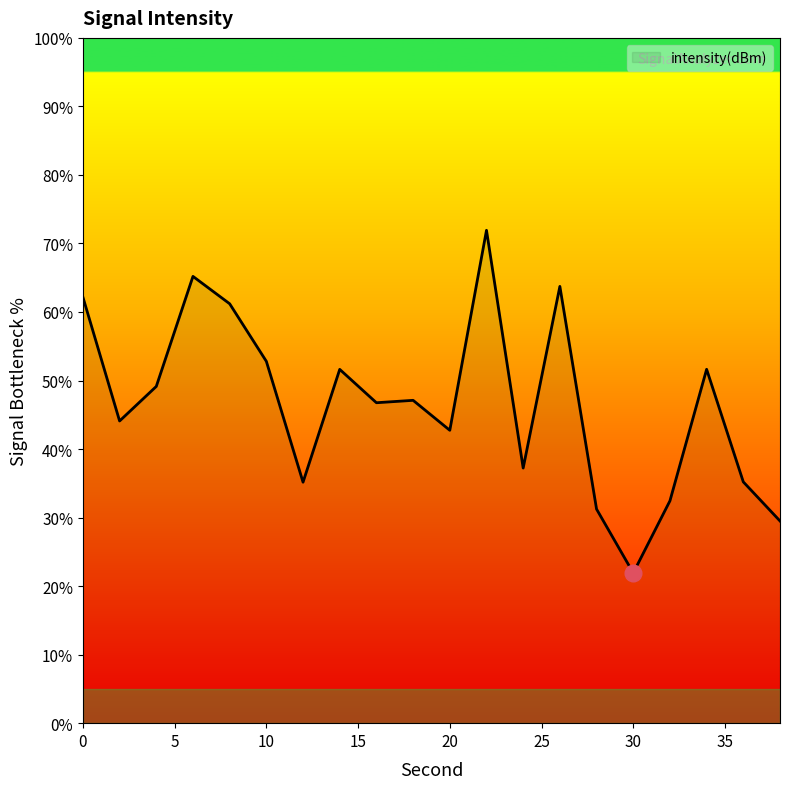

What is the minimum value shown in the chart?

21.9